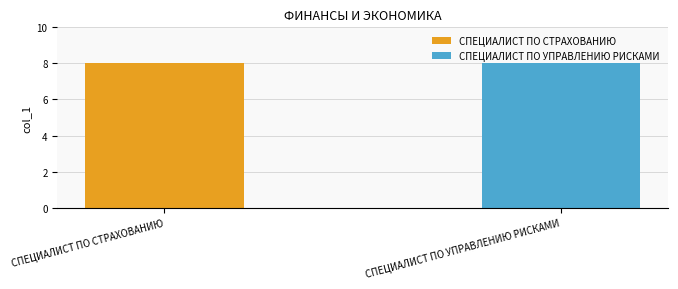

Which series has the widest spread of values?

СПЕЦИАЛИСТ ПО СТРАХОВАНИЮ